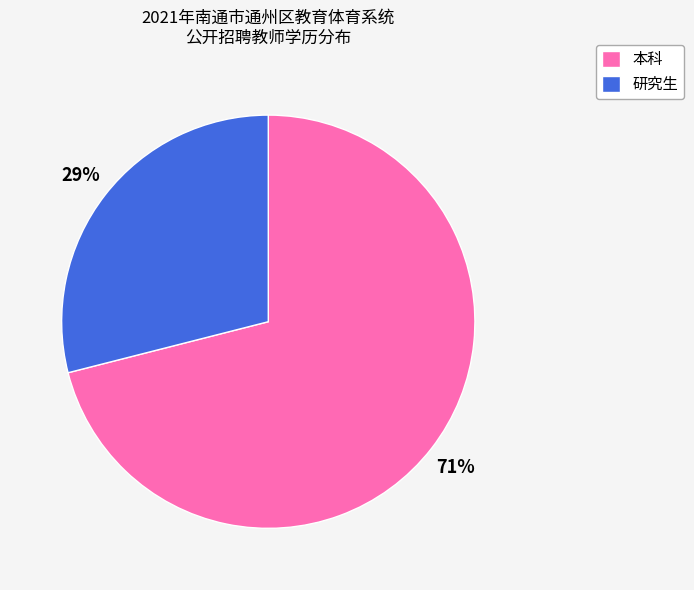

What is the ratio of the value at 研究生 to the value at 本科?

0.4